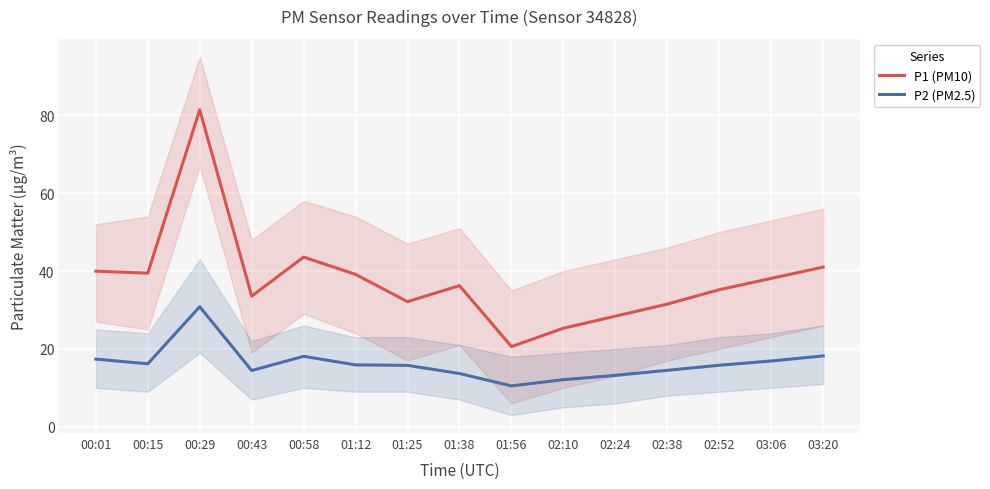

Which series has the widest spread of values?

P1 (PM10)